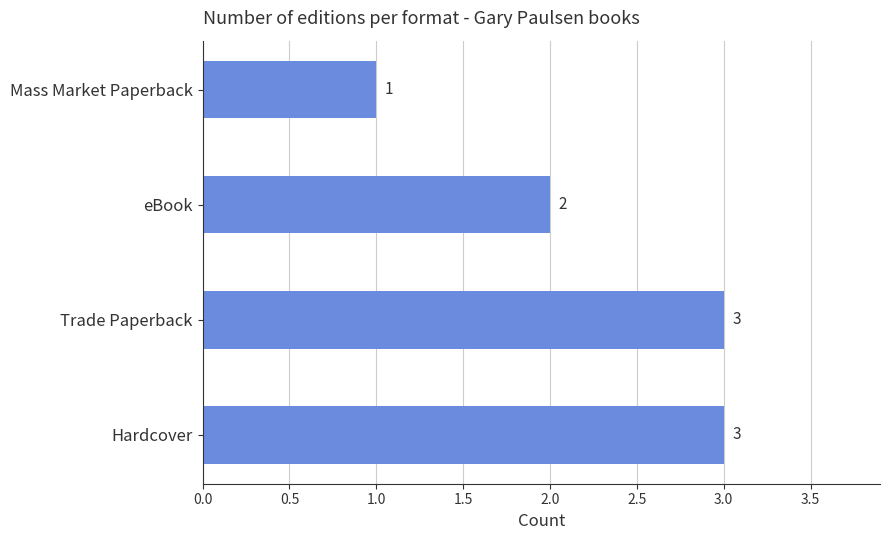

What is the ratio of the value at Hardcover to the value at Trade Paperback?

1.0